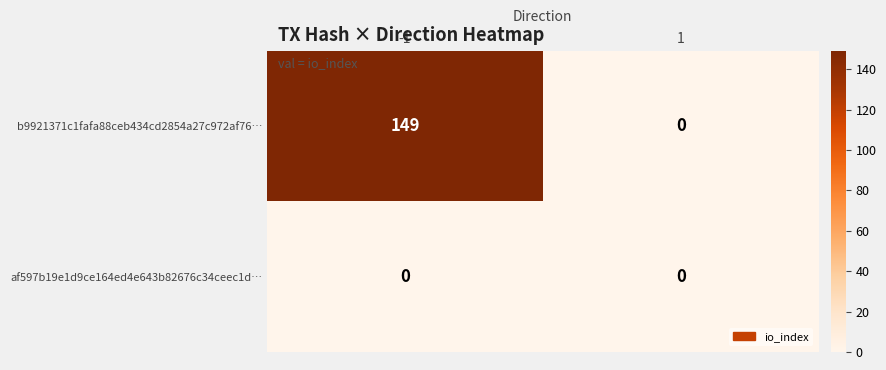

Which series changed the most between -1 and 1?

b9921371c1fafa88ceb434cd2854a27c972af76…